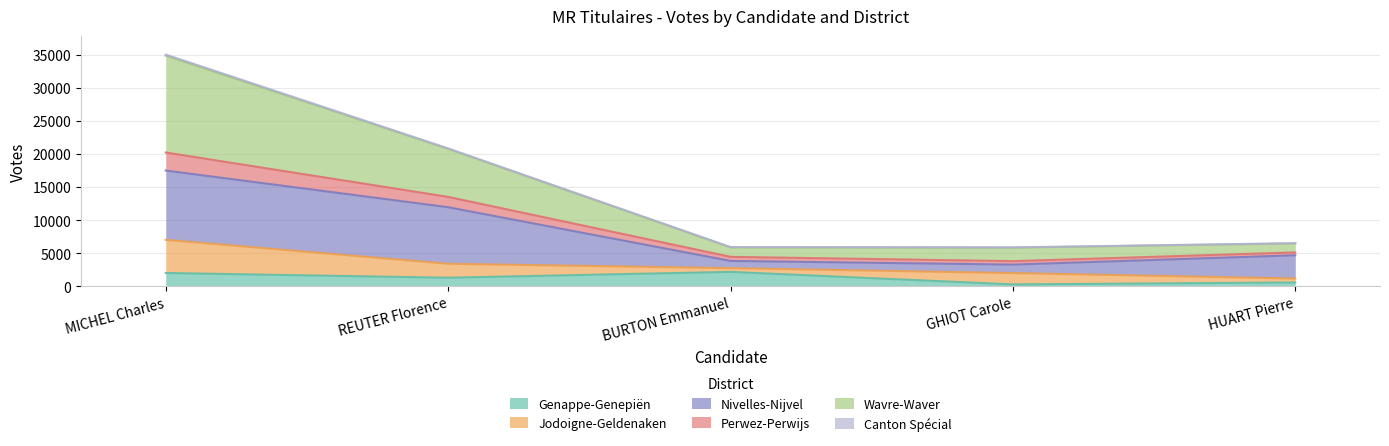

At which category does the chart reach its peak across all series?

MICHEL Charles